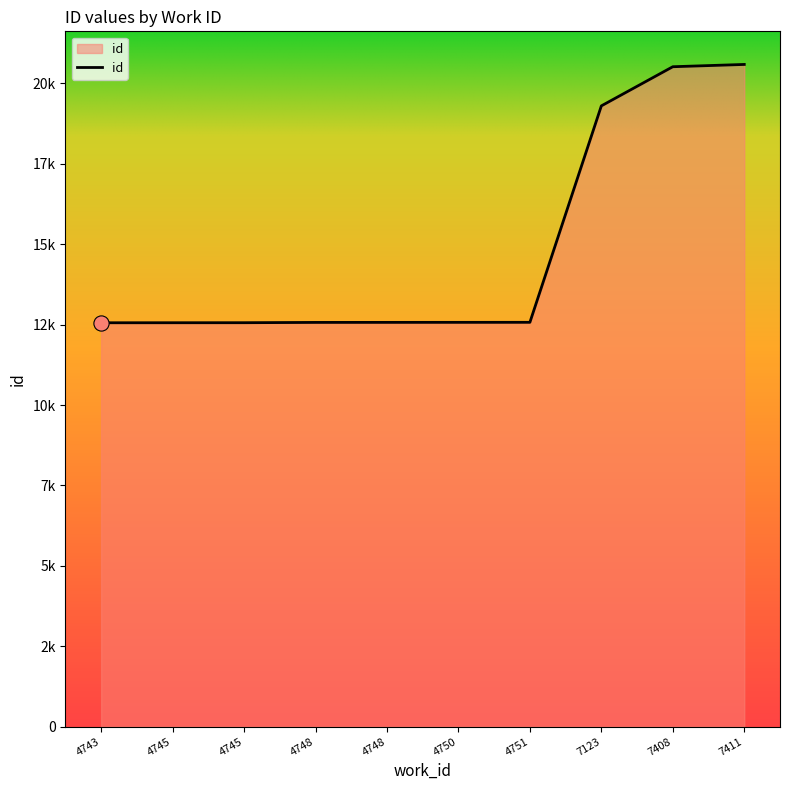

Between 4745 and 7123, which is larger?

7123